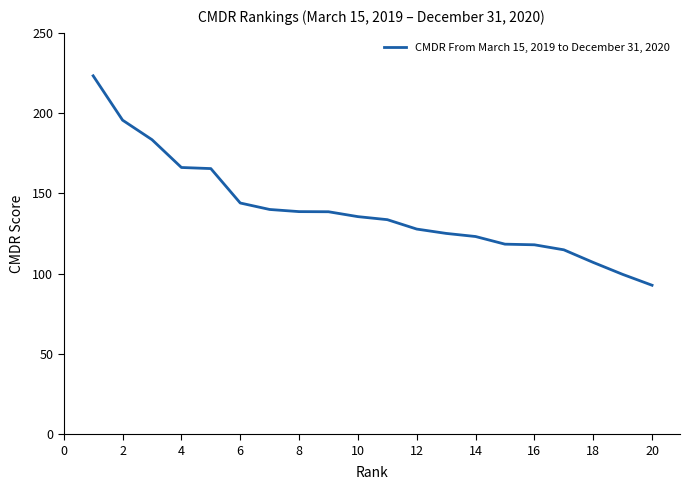

Count the number of data series in this chart.

1